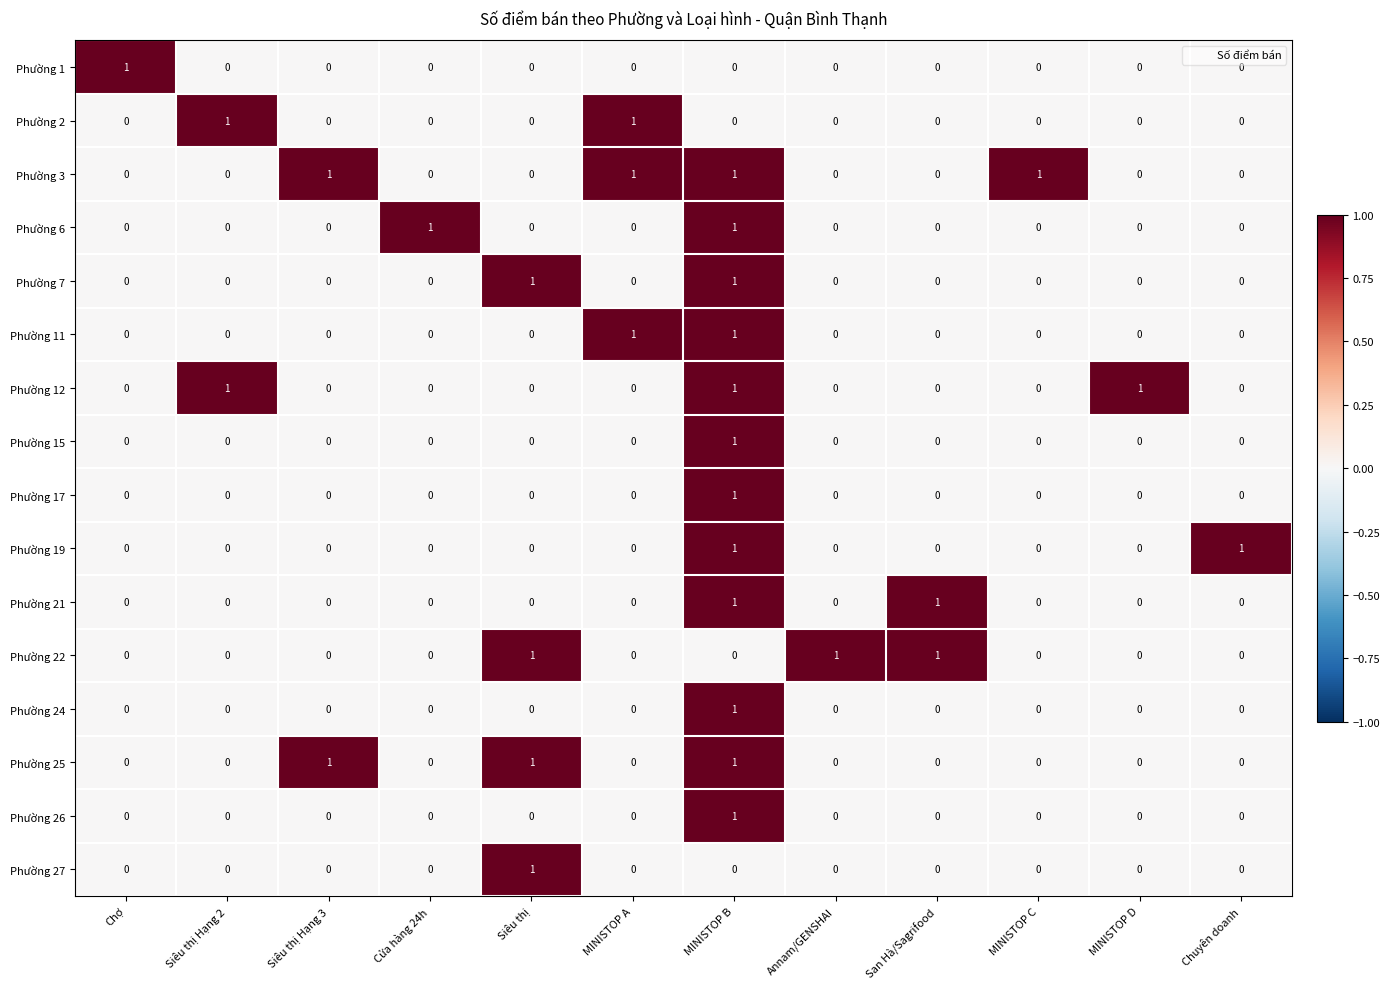

Count the Phường 26 values in the range 0 to 1.

12